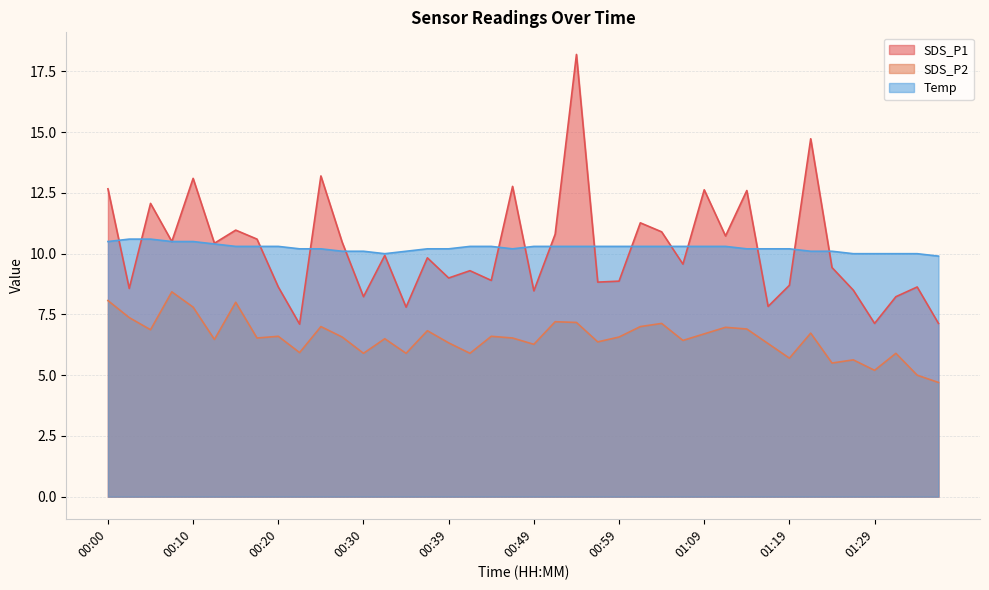

In SDS_P1, how many points are lower than both neighbors (excluding endpoints)?

14